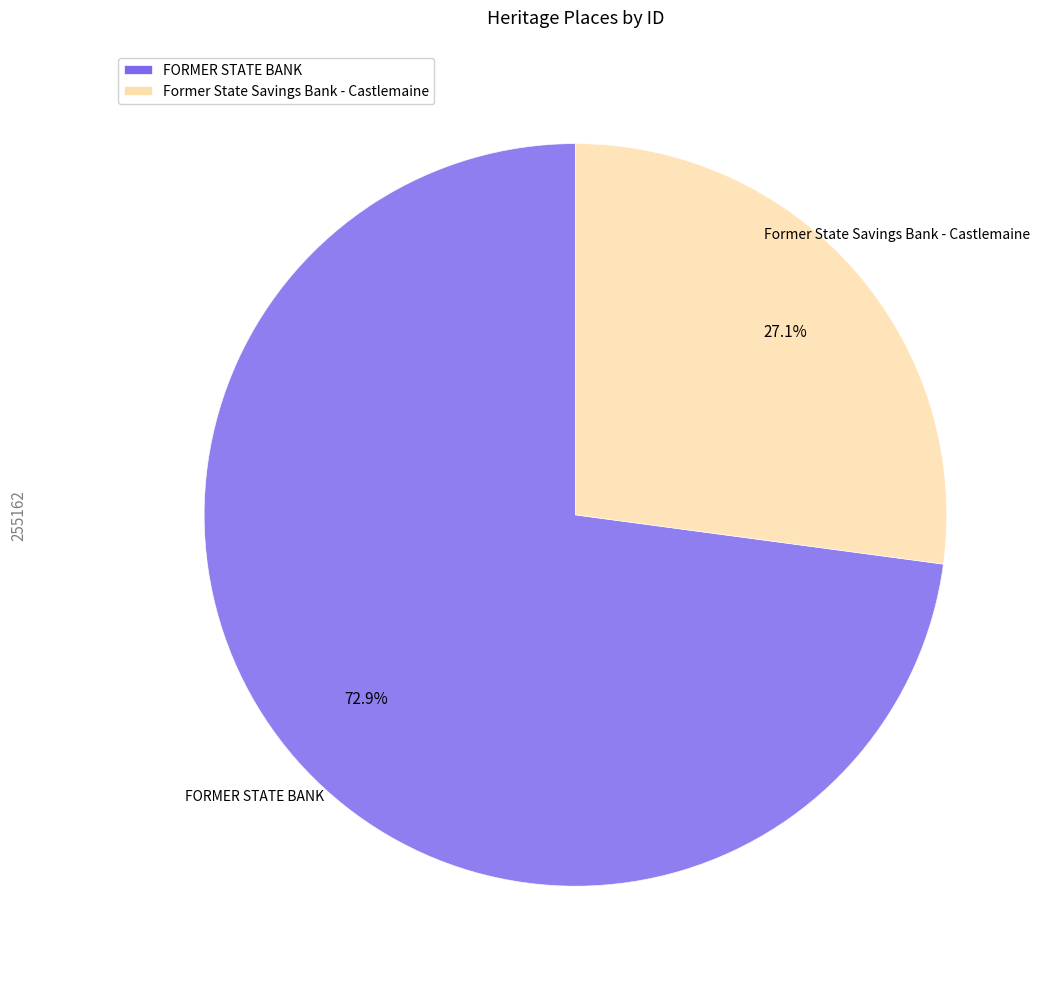

To the nearest percent, what is the difference between the largest and smallest slice percentages?

46%